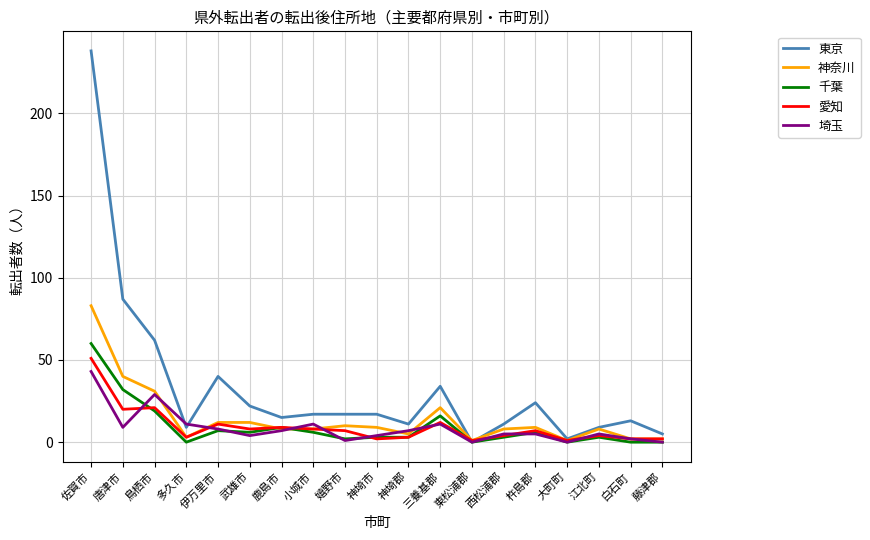

Does the chart display data point markers on the line(s)?

No